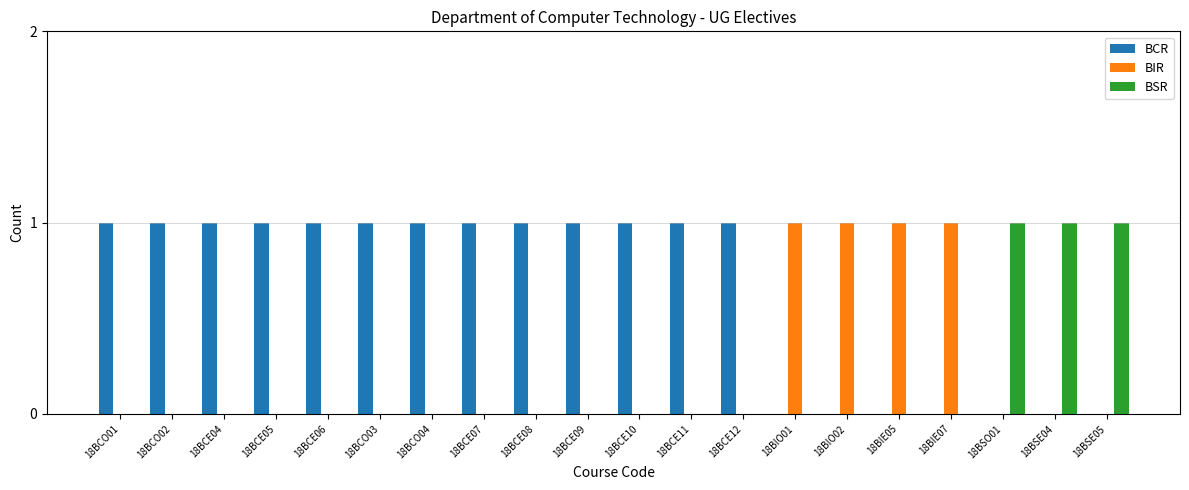

Is it true that BIR equals 0 at 18BSE04?

True